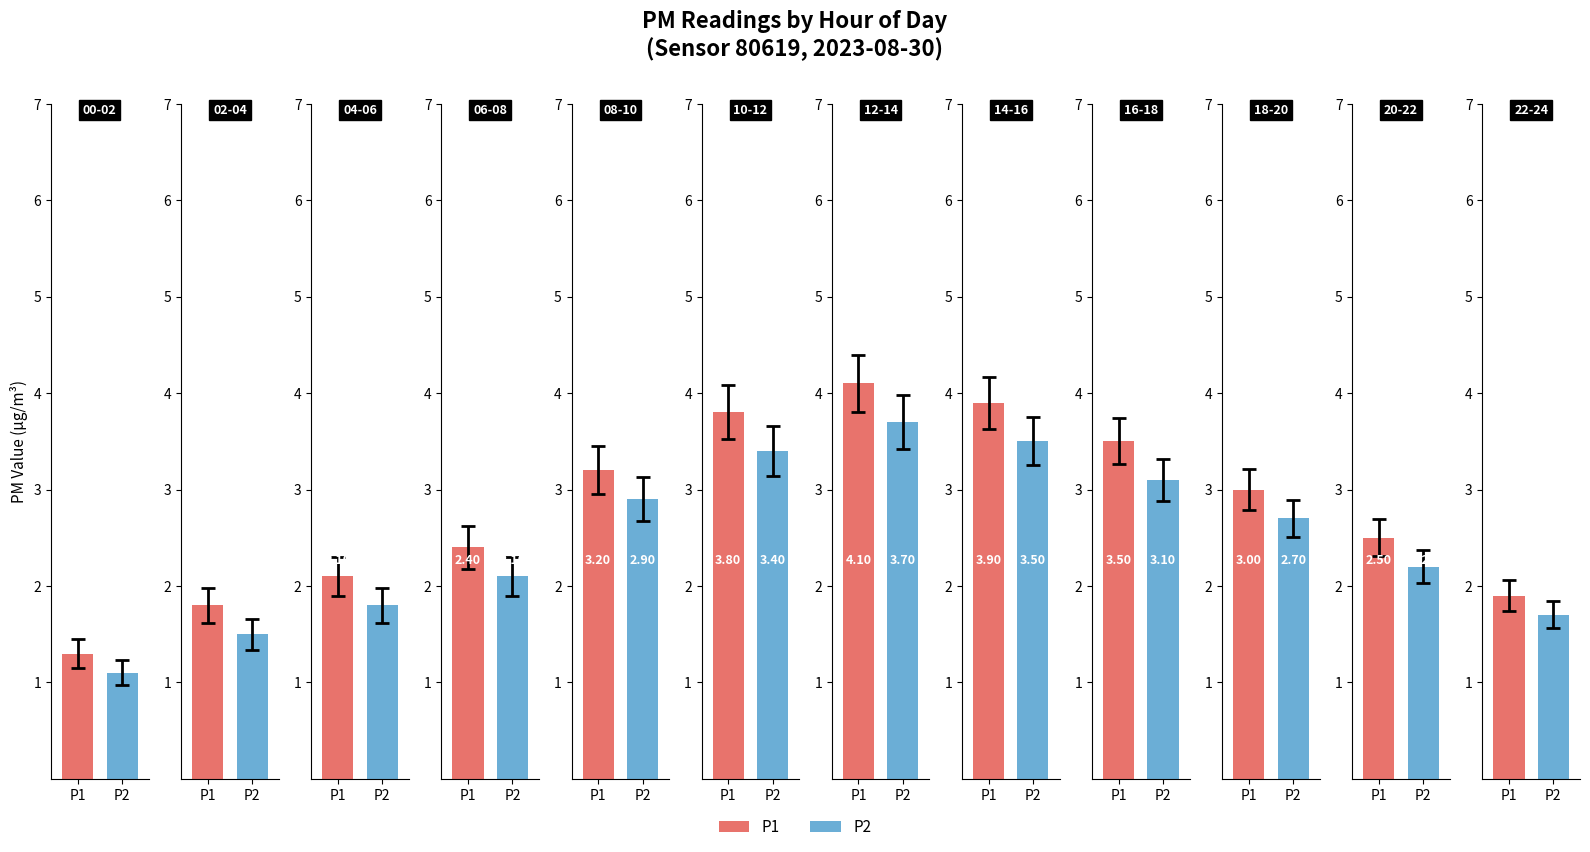

What is the label of the 2nd bar from the left?

02-04